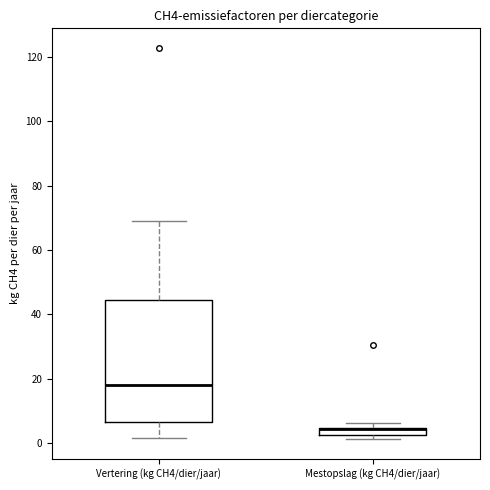

Comparing the boxes themselves (not the whiskers), which one is the tallest?

Vertering (kg CH4/dier/jaar)